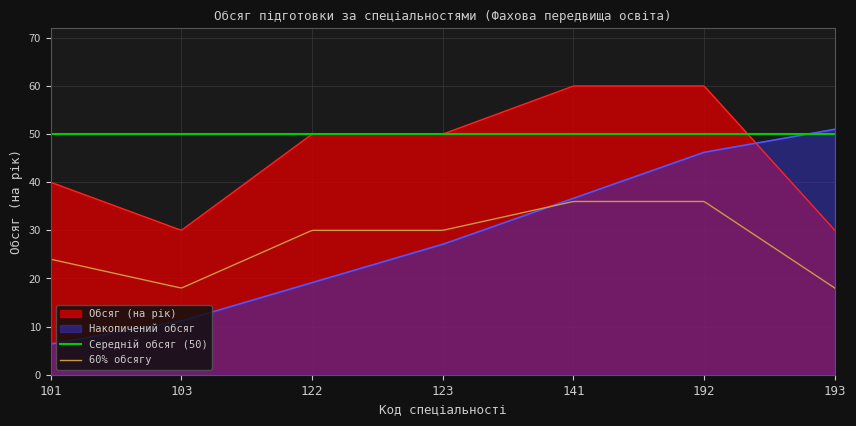

True or false: the data shows 104 at 141.

False